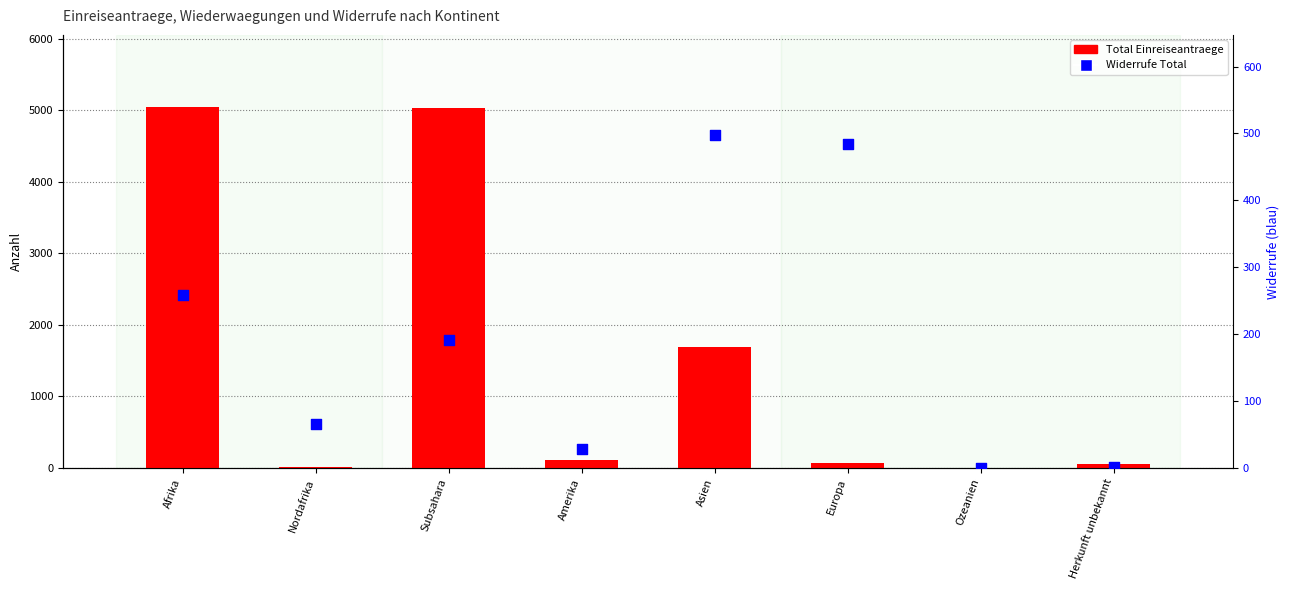

What is the total value across all series at Afrika?

5306